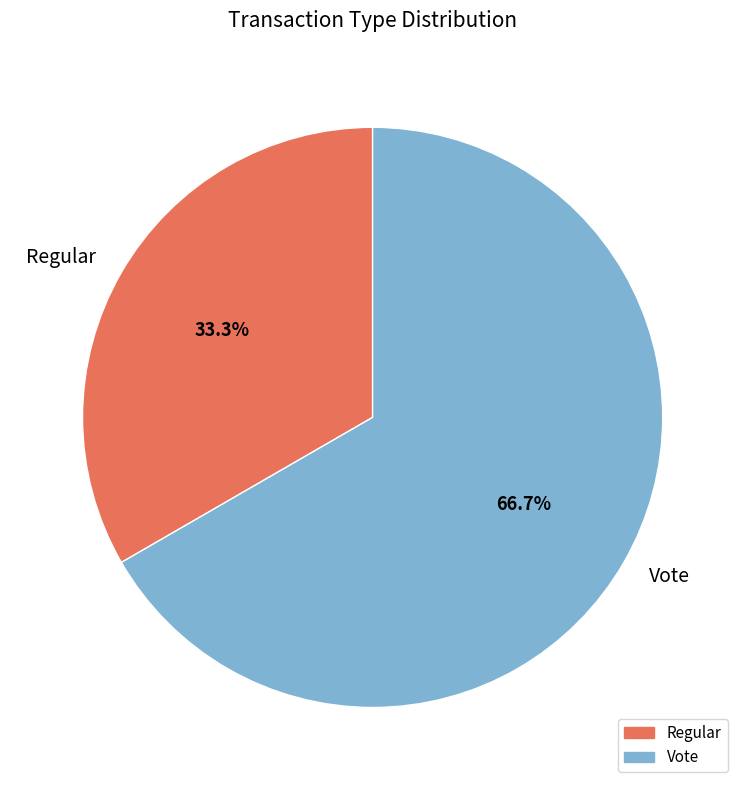

What is the majority slice?

Vote